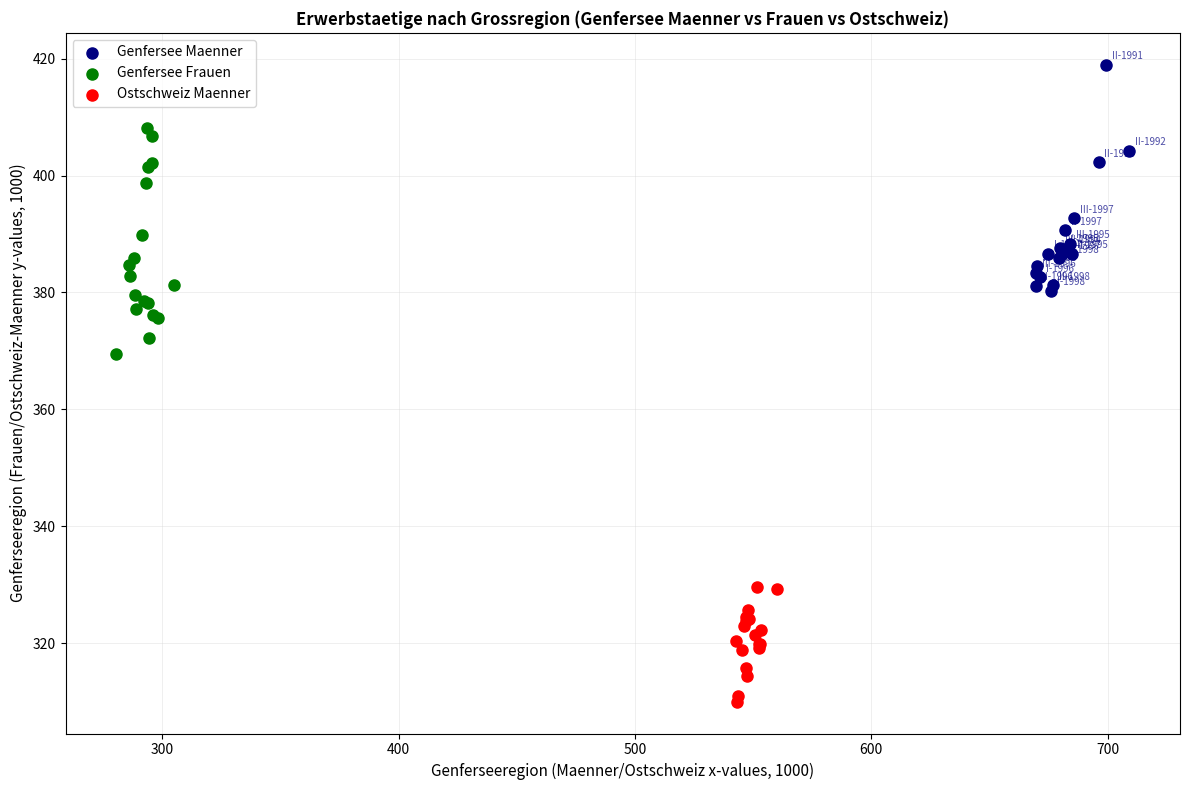

Which series reaches the maximum Y coordinate?

Genfersee Maenner